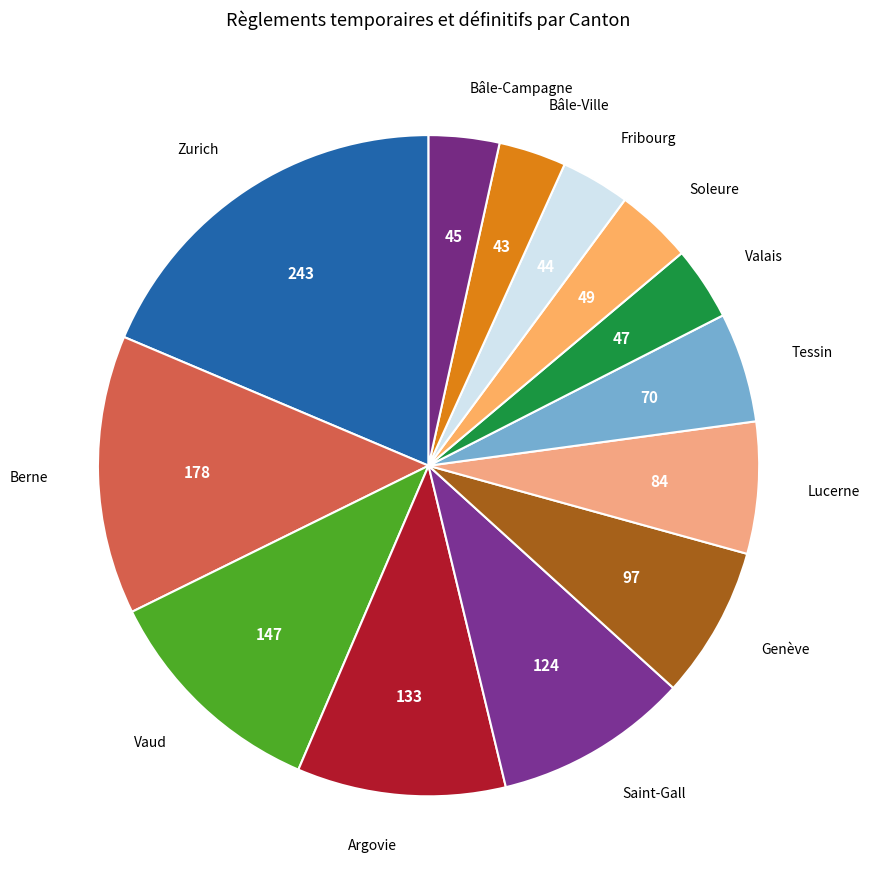

Is there any slice that represents more than half of the pie?

No